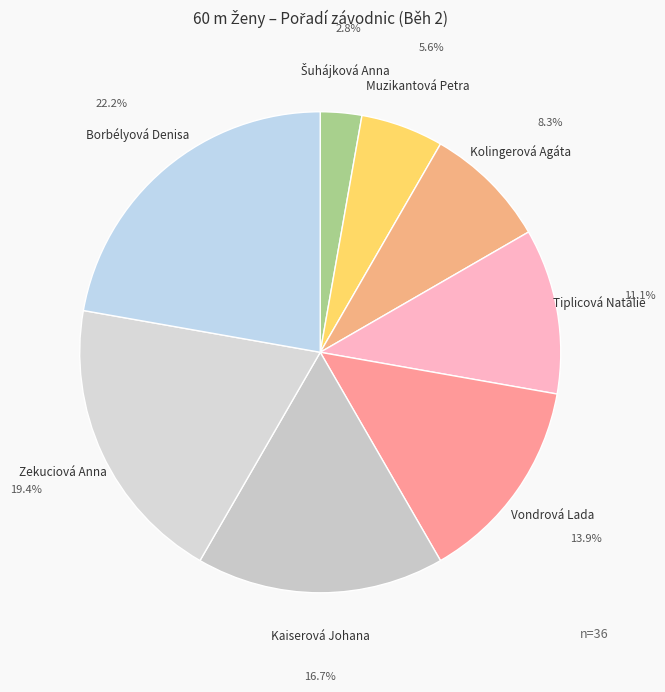

Do Zekuciová Anna and Borbélyová Denisa together represent more than half of the pie?

No